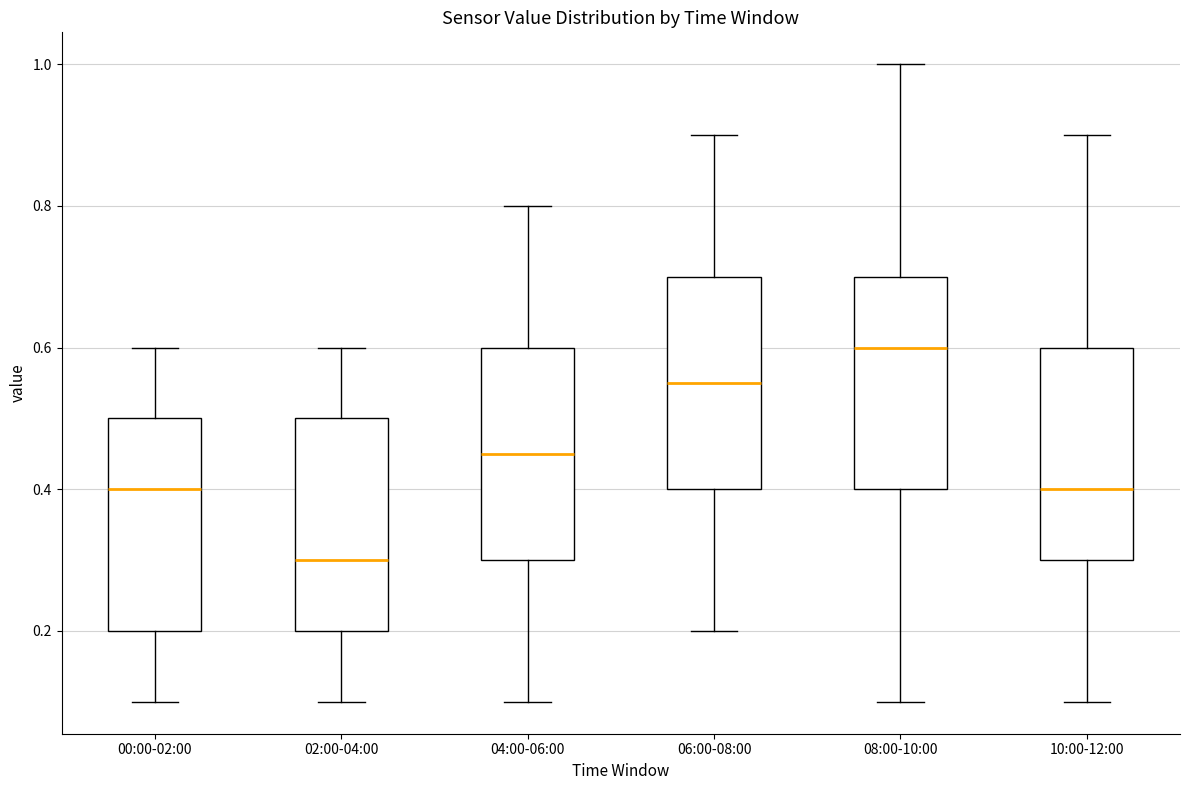

Reading left to right, read every box against the y-axis: the position of its median line, the range the box covers, and the ends of its whiskers. The values are not printed on the chart, so give them approximately, as read against the axis.

00:00-02:00: median 0.40, box 0.20 to 0.50, whiskers 0.10 to 0.60
02:00-04:00: median 0.30, box 0.20 to 0.50, whiskers 0.10 to 0.60
04:00-06:00: median 0.46, box 0.30 to 0.60, whiskers 0.10 to 0.80
06:00-08:00: median 0.56, box 0.40 to 0.70, whiskers 0.20 to 0.90
08:00-10:00: median 0.60, box 0.40 to 0.70, whiskers 0.10 to 1.00
10:00-12:00: median 0.40, box 0.30 to 0.60, whiskers 0.10 to 0.90